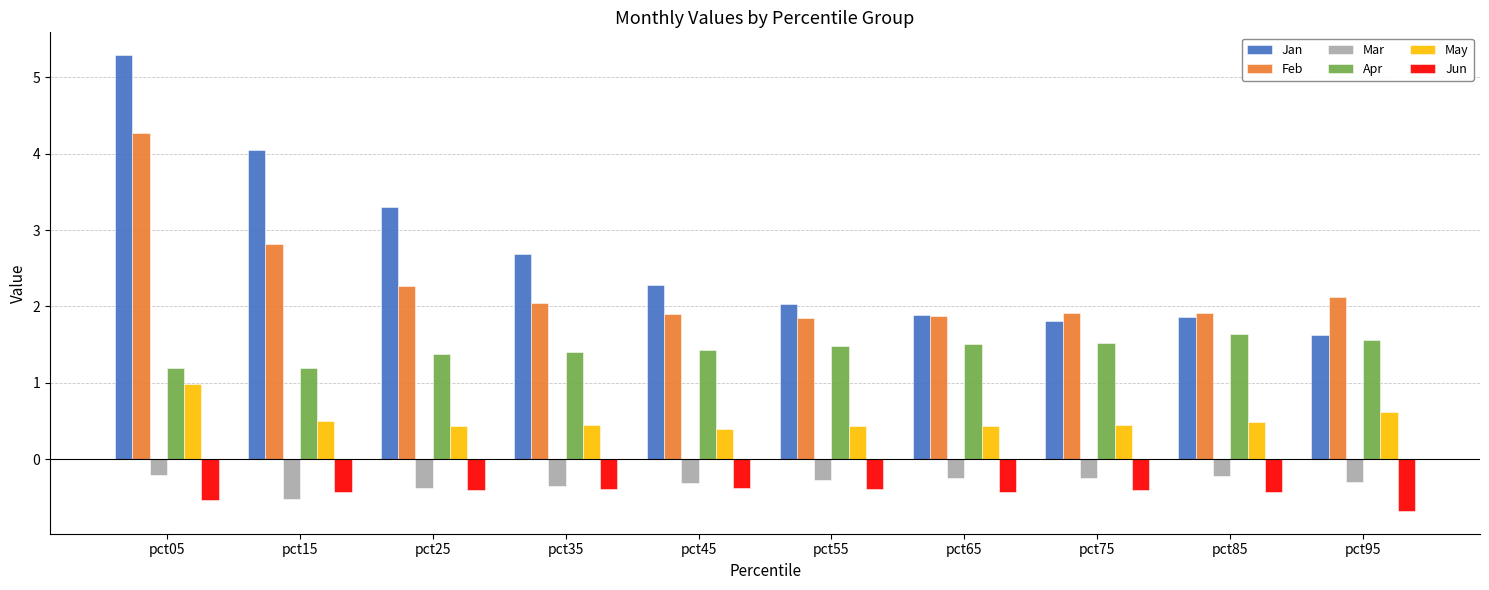

The value of Jan at pct85 is 1.9. True or false?

True